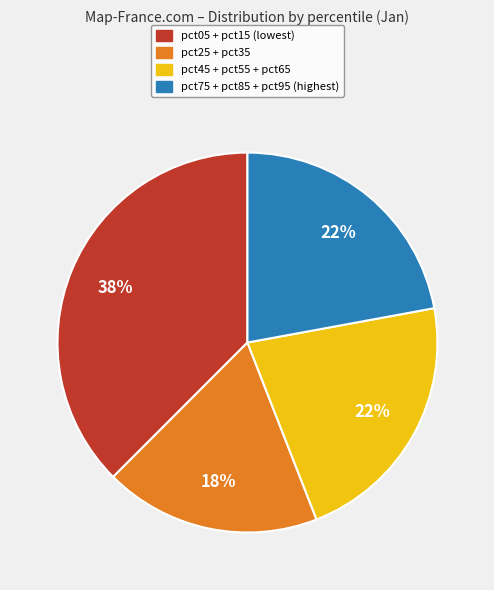

To the nearest percent, what is the average slice percentage?

25%